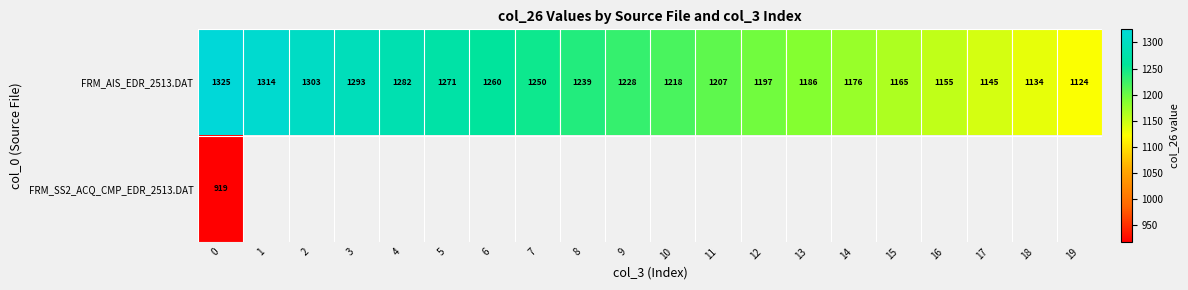

Is the value of FRM_AIS_EDR_2513.DAT at 8 greater than the value of FRM_SS2_ACQ_CMP_EDR_2513.DAT at 0?

Yes